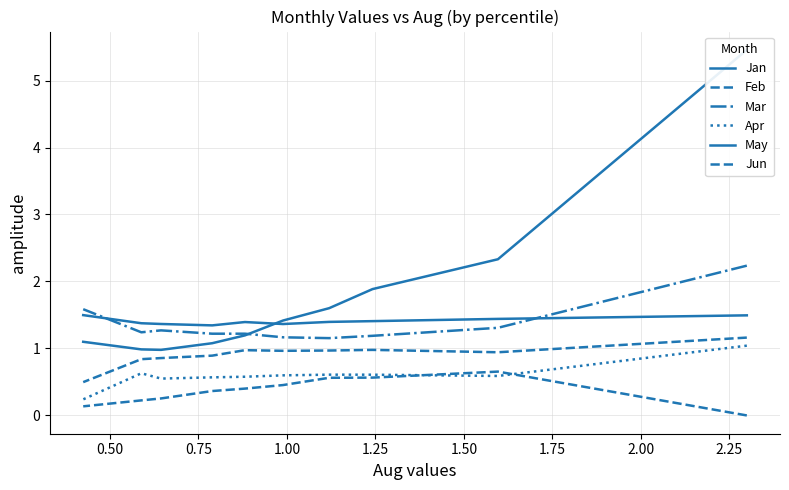

What is the value of the May point at the 3rd from the left?

1.4